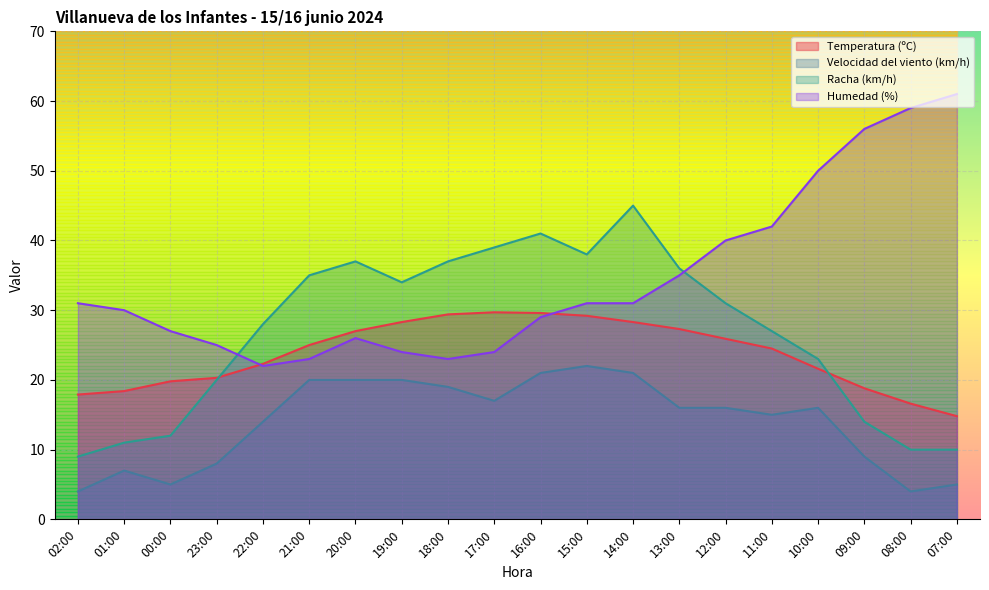

Where is the first local maximum for Humedad (%)?

20:00